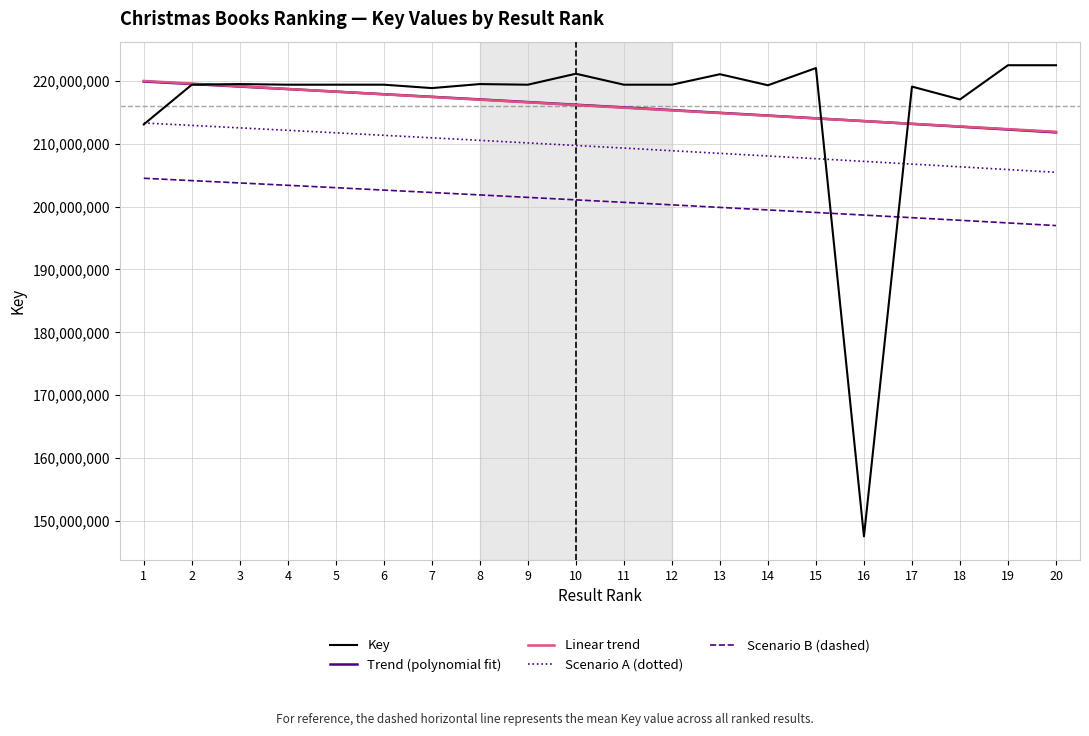

At which label does the data first exceed 219398641?

3